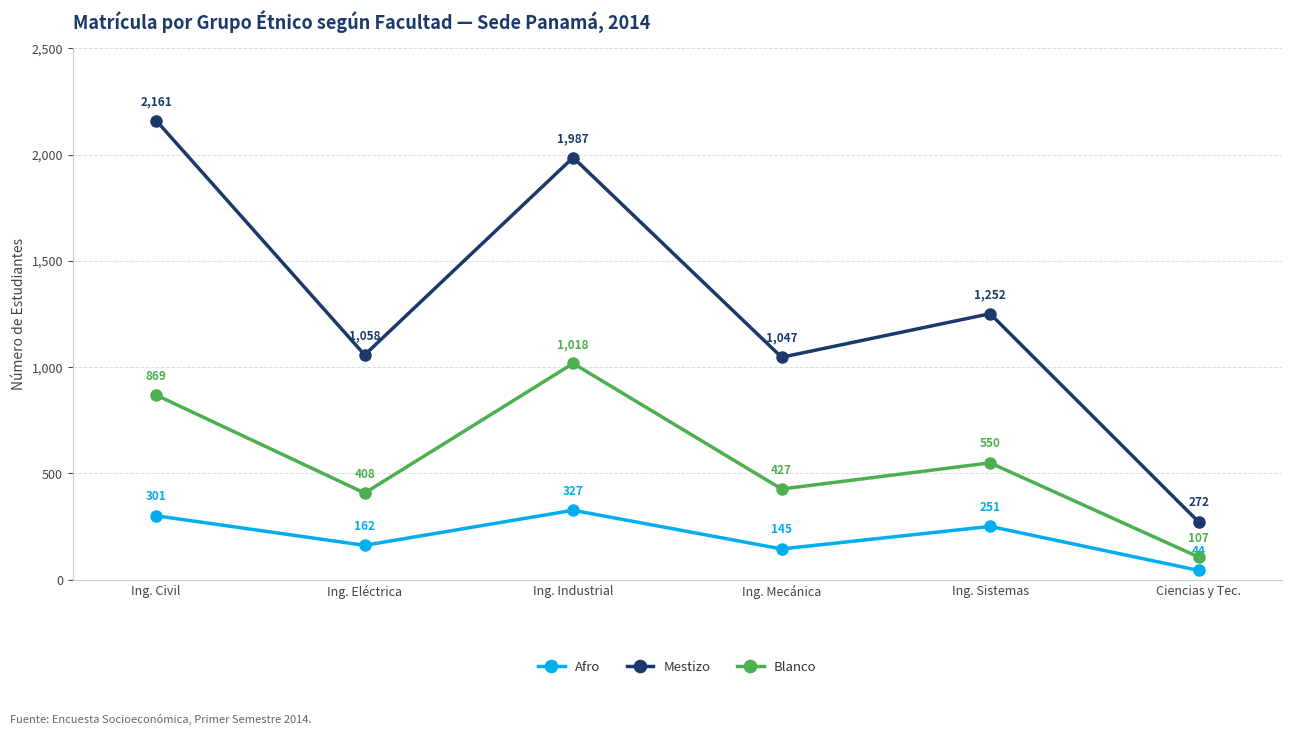

Is the value of Blanco at Ing. Sistemas greater than the value of Mestizo at Ciencias y Tec.?

Yes